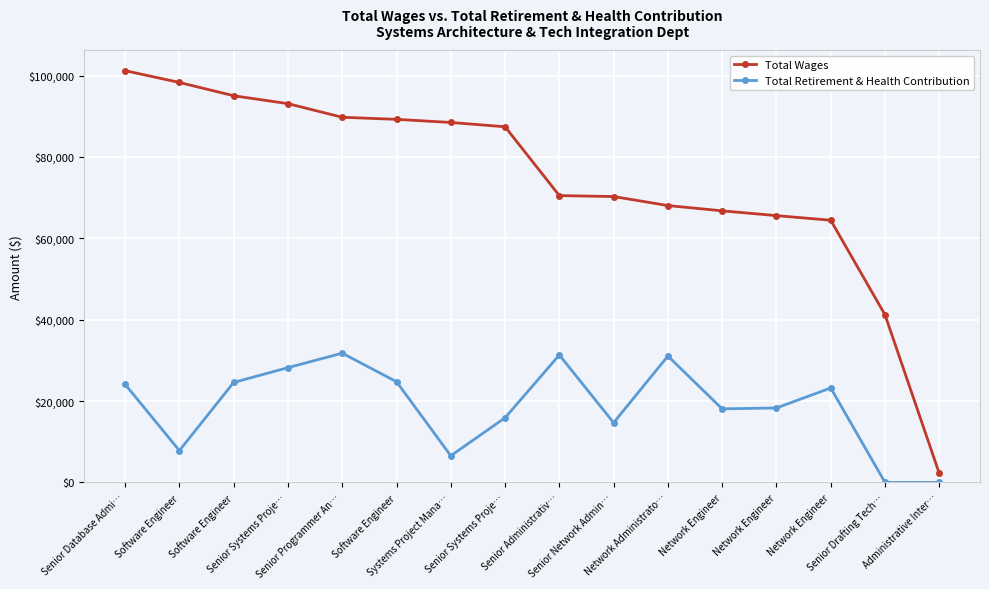

List the series in order of their peak value, highest first.

Total Wages, Total Retirement & Health Contribution